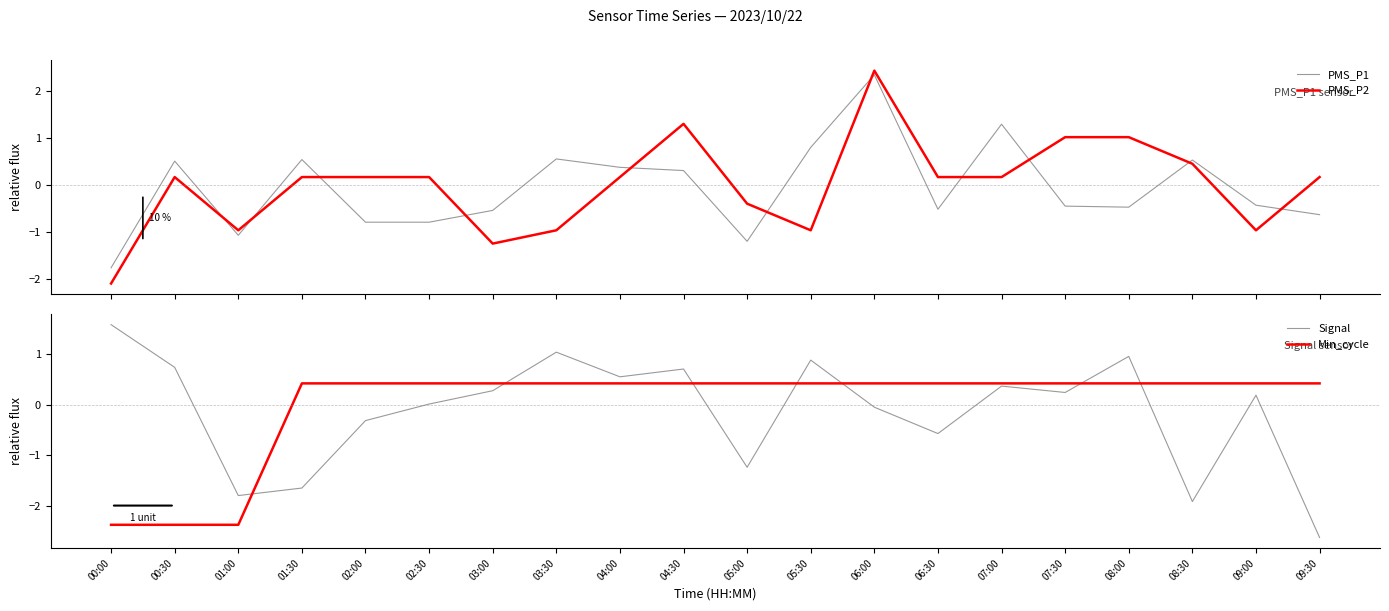

What position from the left is 07:00?

15